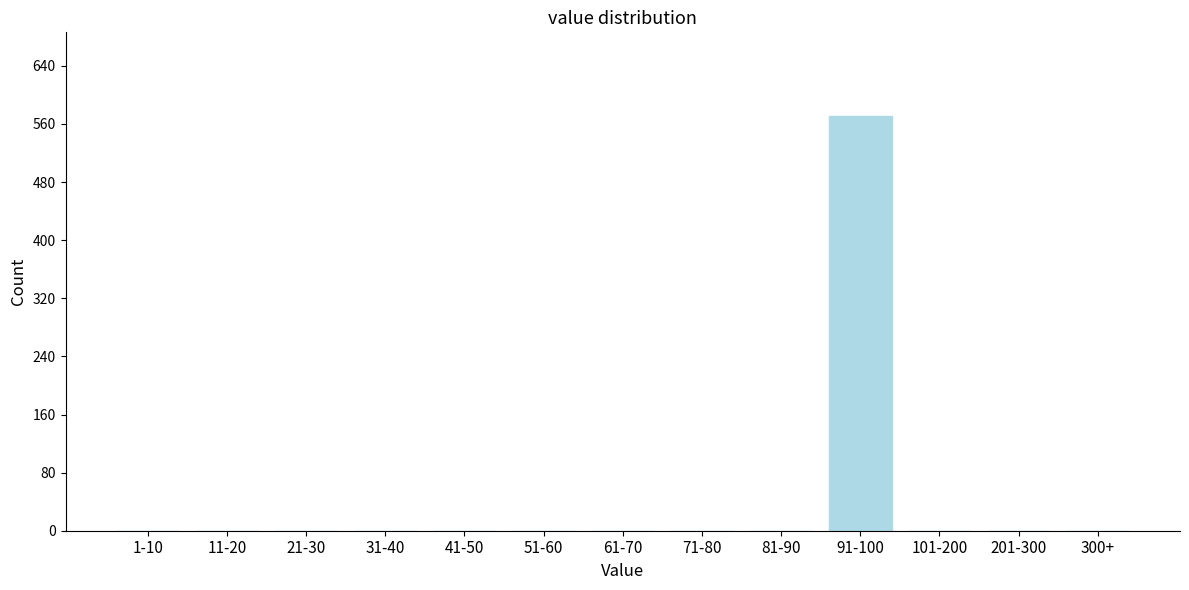

Reading left to right, list all the values displayed in this chart.

1-10=0	11-20=0	21-30=0	31-40=0	41-50=0	51-60=0	61-70=0	71-80=0	81-90=0	91-100=571	101-200=0	201-300=0	300+=0